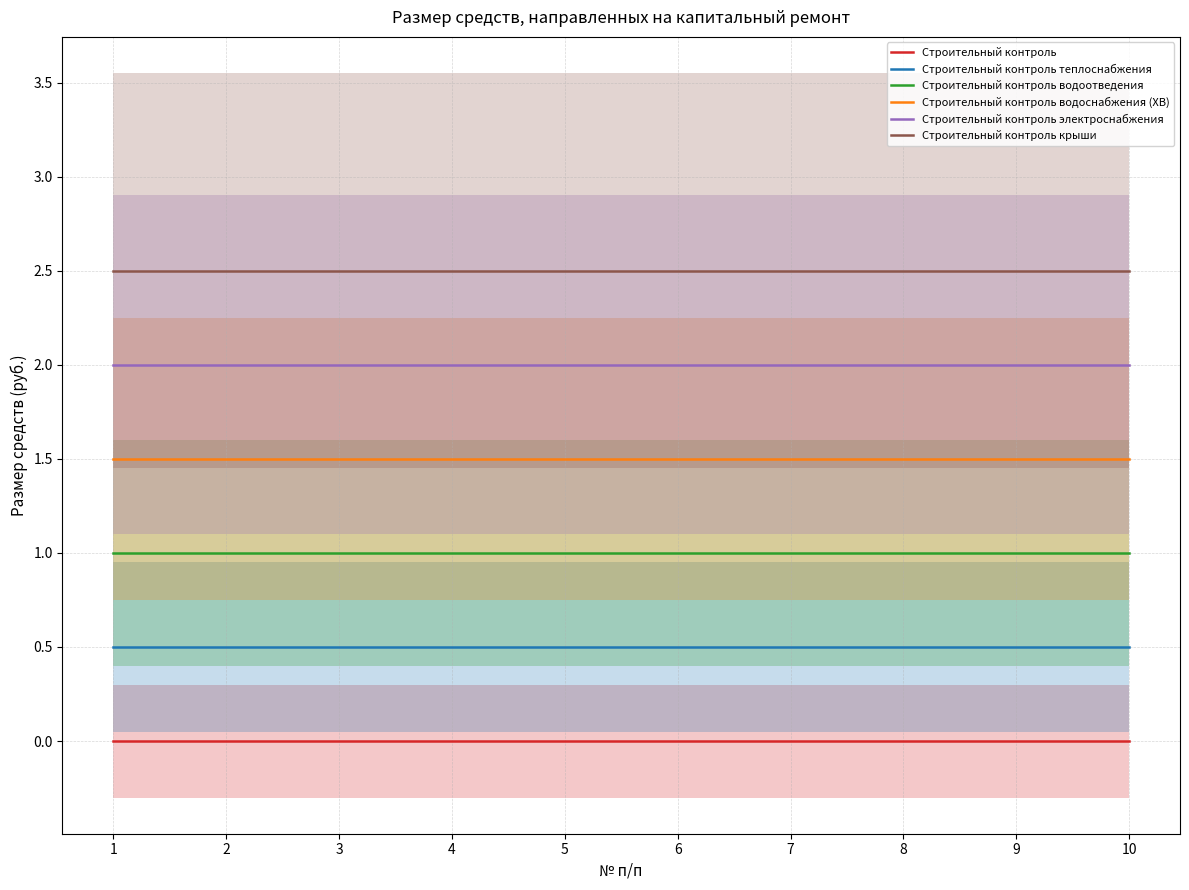

Reading left to right, what are all the values shown in this chart?

Строительный контроль: 0.0	0.0	0.0	0.0	0.0	0.0	0.0	0.0	0.0	0.0
Строительный контроль теплоснабжения: 0.5	0.5	0.5	0.5	0.5	0.5	0.5	0.5	0.5	0.5
Строительный контроль водоотведения: 1.0	1.0	1.0	1.0	1.0	1.0	1.0	1.0	1.0	1.0
Строительный контроль водоснабжения (ХВ): 1.5	1.5	1.5	1.5	1.5	1.5	1.5	1.5	1.5	1.5
Строительный контроль электроснабжения: 2.0	2.0	2.0	2.0	2.0	2.0	2.0	2.0	2.0	2.0
Строительный контроль крыши: 2.5	2.5	2.5	2.5	2.5	2.5	2.5	2.5	2.5	2.5